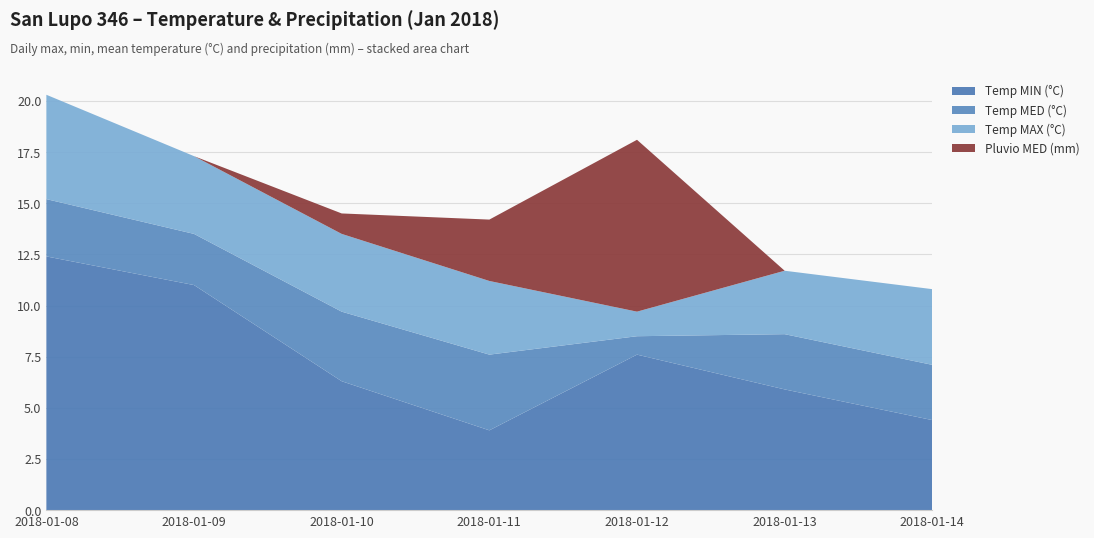

Reading right to left, transcribe all the data shown in this chart.

Temp MAX (°C): 10.8	11.7	9.7	11.2	13.5	17.3	20.3
Temp MIN (°C): 4.4	5.9	7.6	3.9	6.3	11.0	12.4
Temp MED (°C): 7.1	8.6	8.5	7.6	9.7	13.5	15.2
Pluvio MED (mm): 0.0	0.0	8.4	3.0	1.0	0.0	0.0